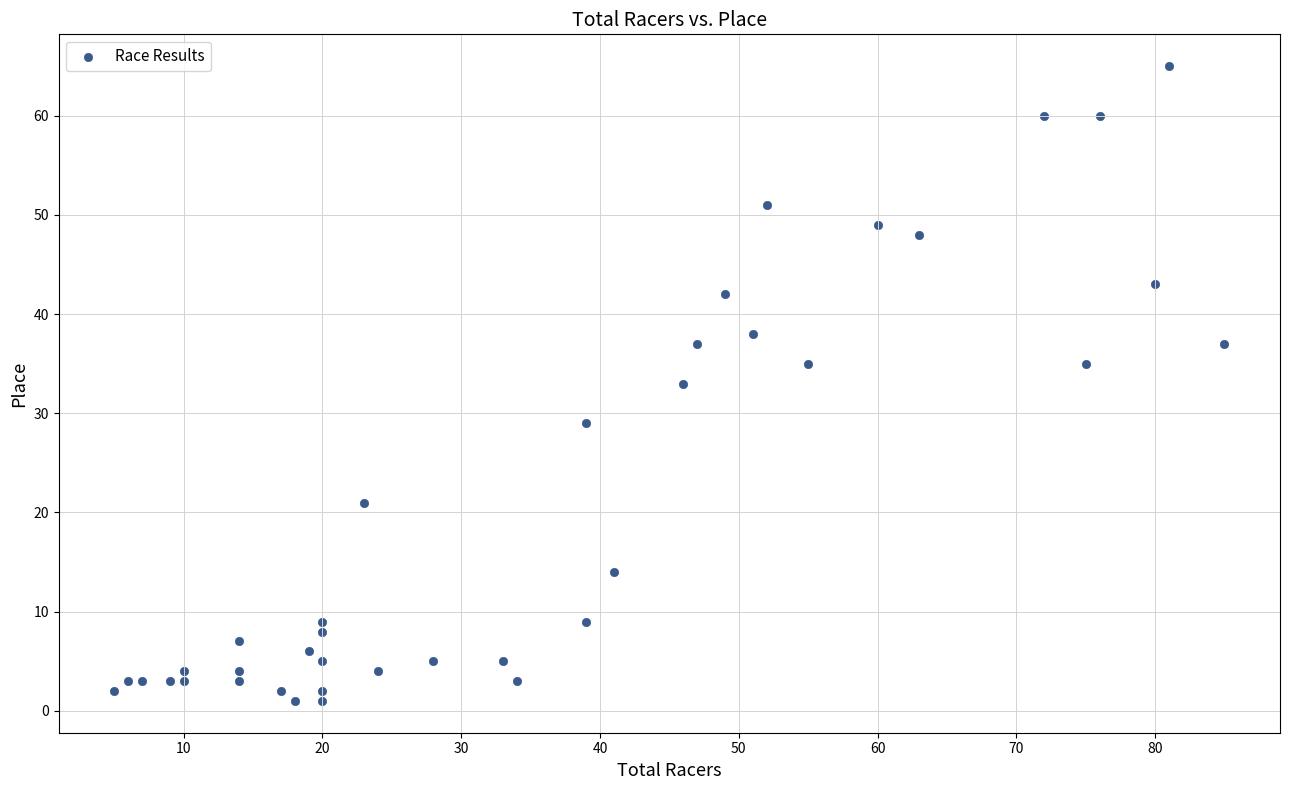

What is the range of X values (max minus min)?

80